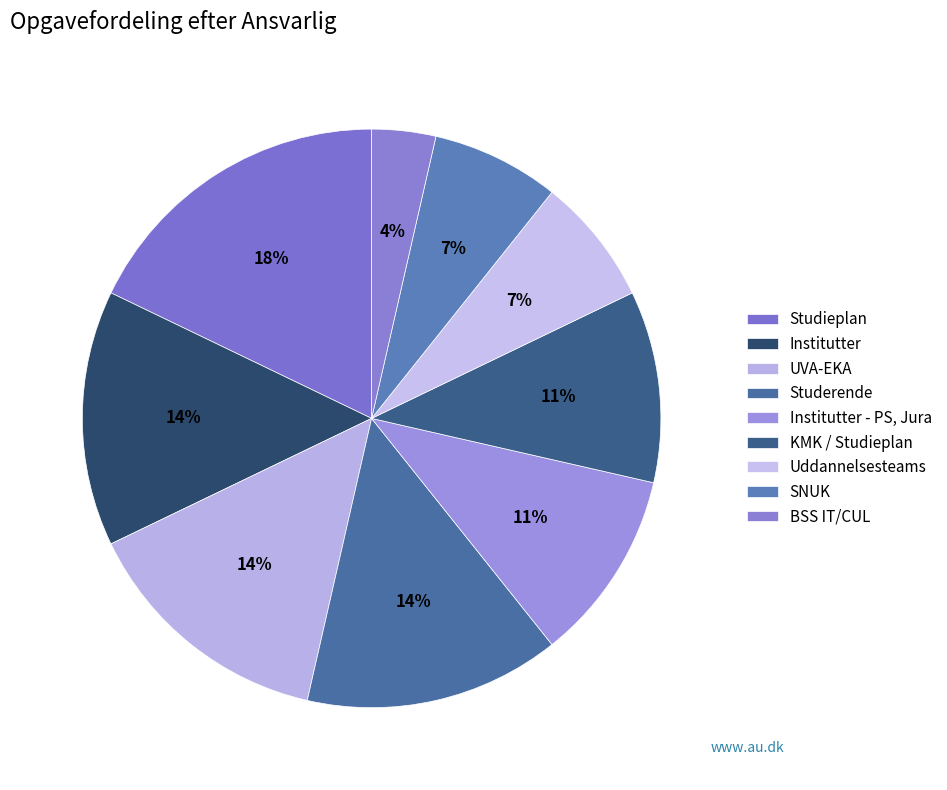

To the nearest percent, what is the average slice percentage?

11%